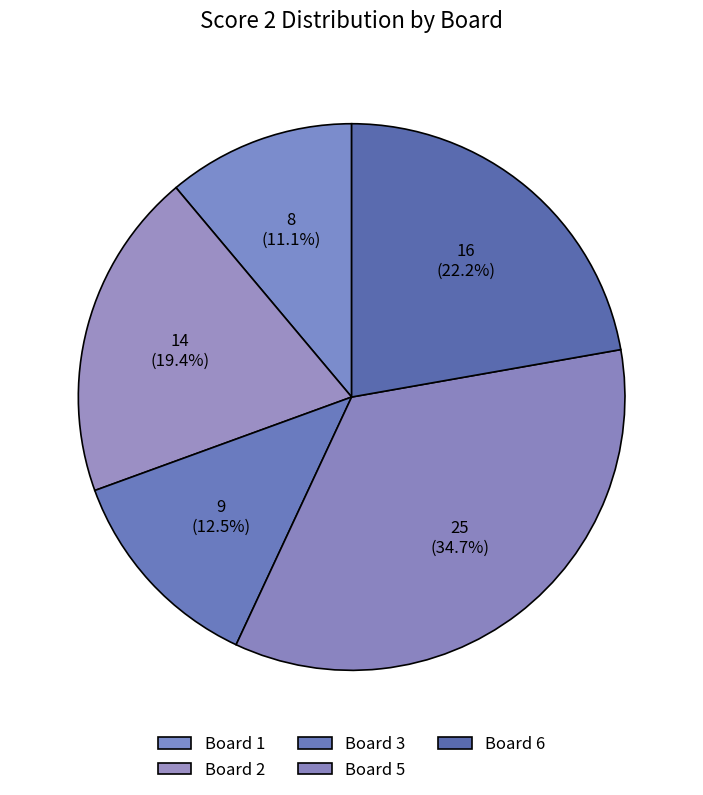

Is there a majority slice in this chart?

No